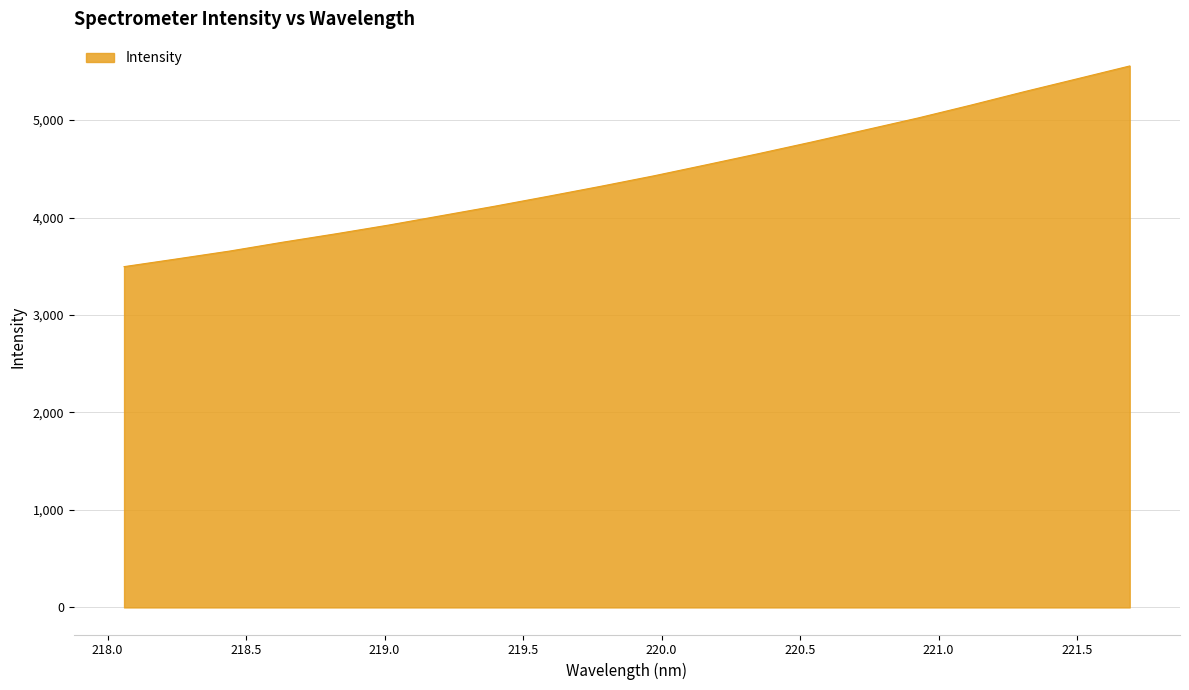

What is the minimum value shown in the chart?

3496.4